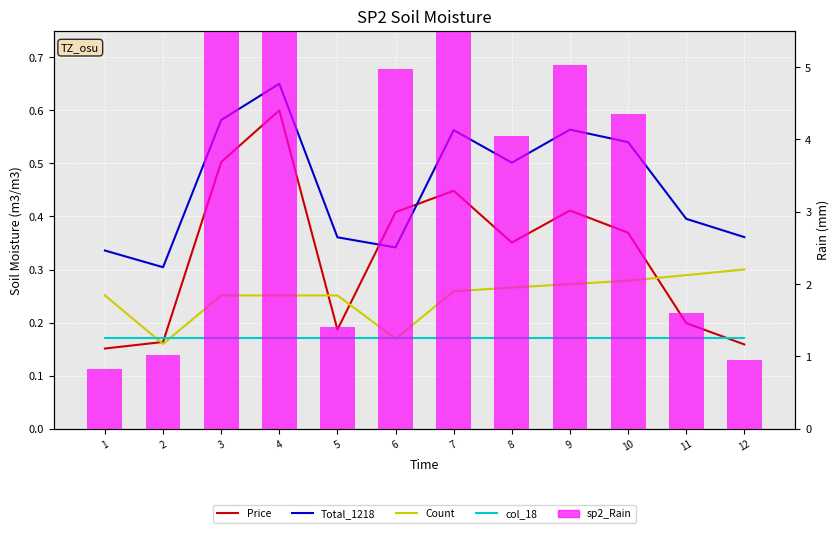

Between 4 and 10, which series saw the biggest shift?

sp2_Rain